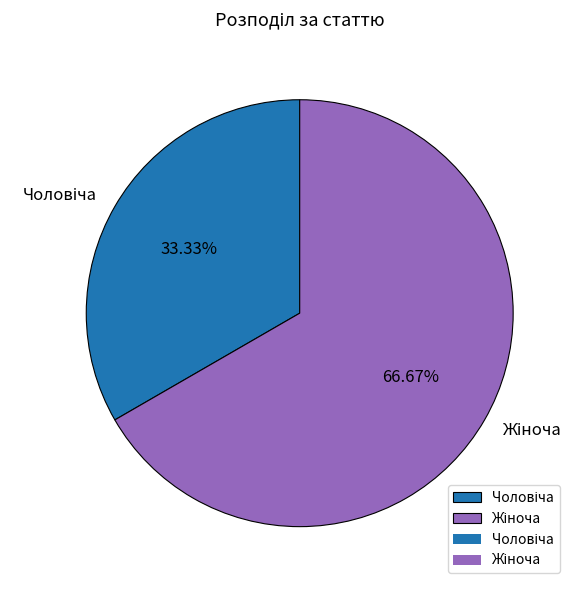

How many slices are in this pie chart?

2